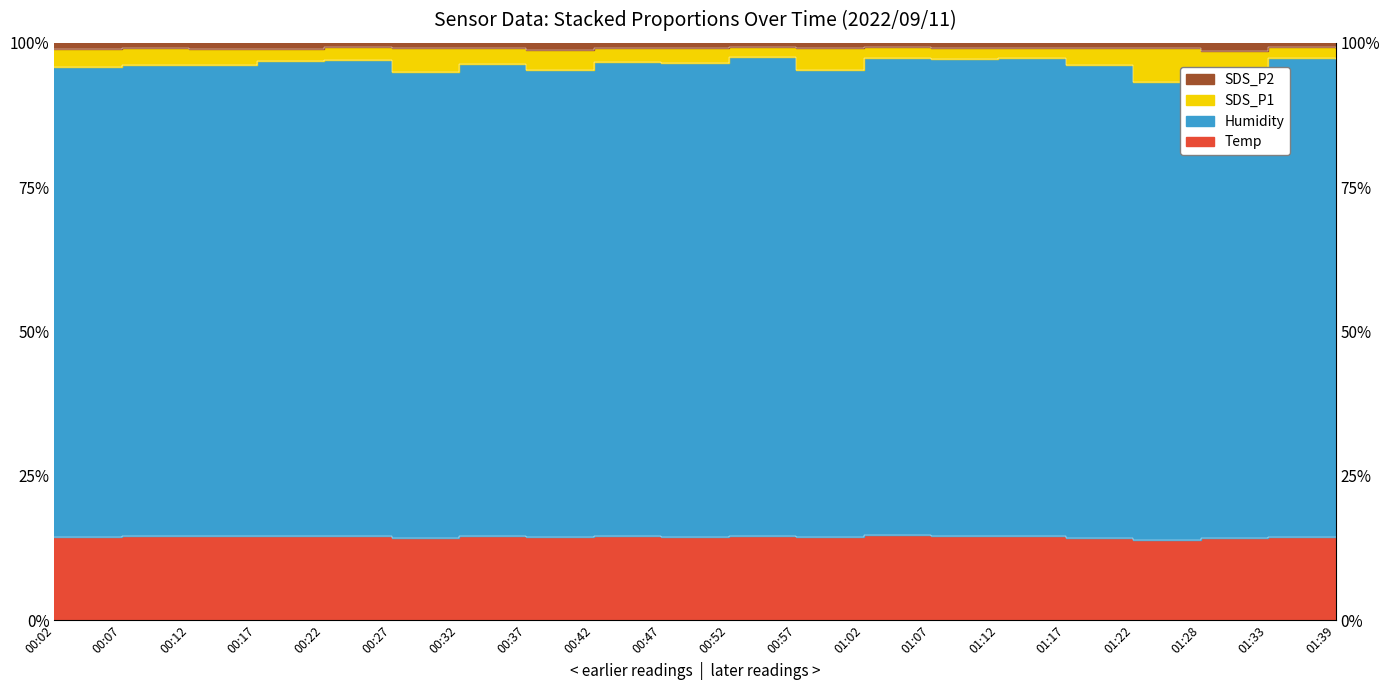

What is the difference between the highest and lowest values at 00:37?

3.5